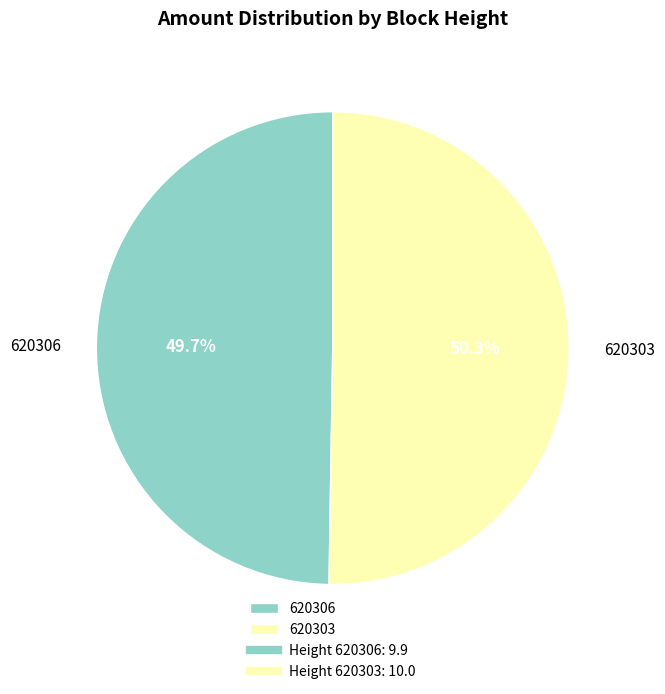

To the nearest percent, what is the difference between the 620306 and 620303 slice percentages?

1%